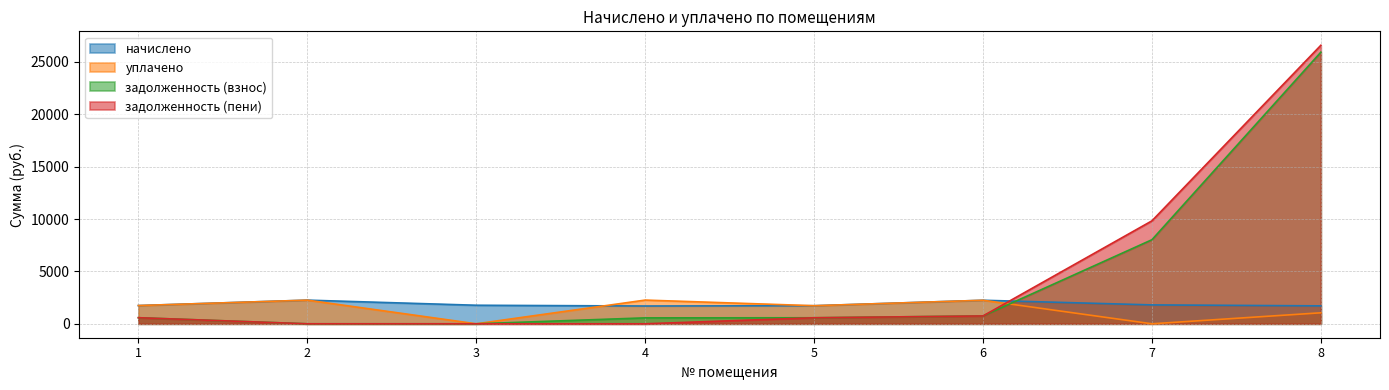

Which category has the highest value across all series?

8